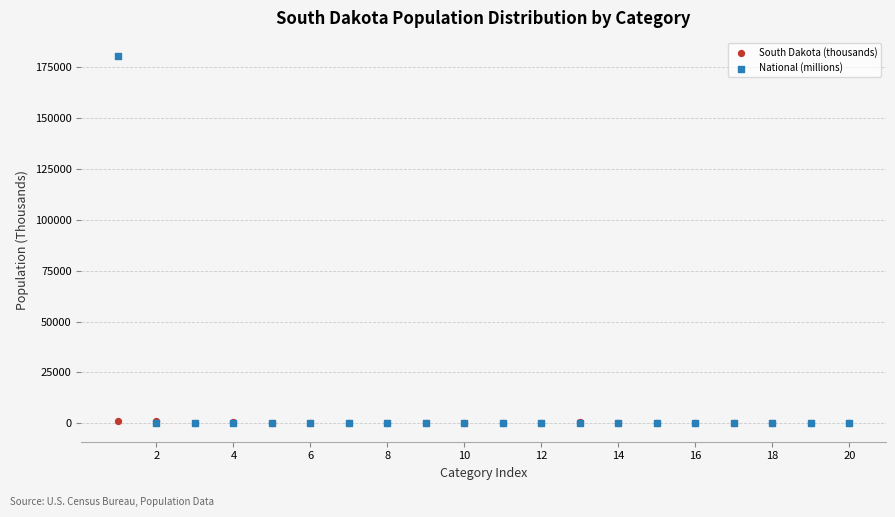

What are all the series names shown in the legend?

South Dakota (thousands), National (millions)